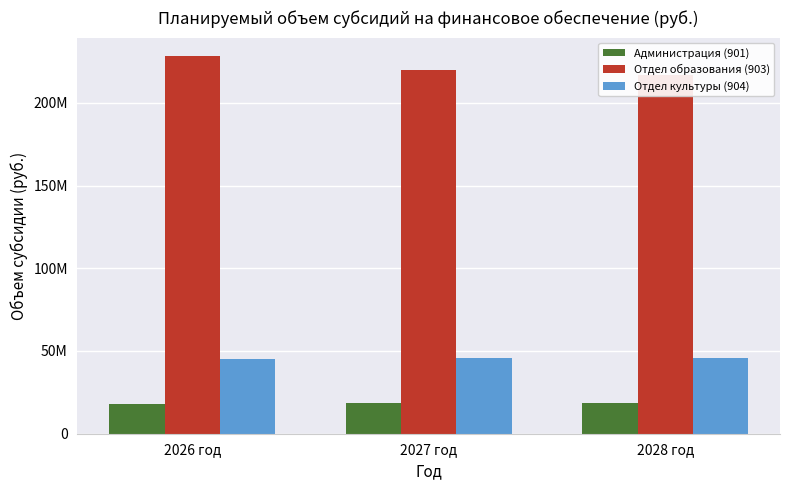

What is the difference between the highest and lowest values at 2027 год?

200921722.5